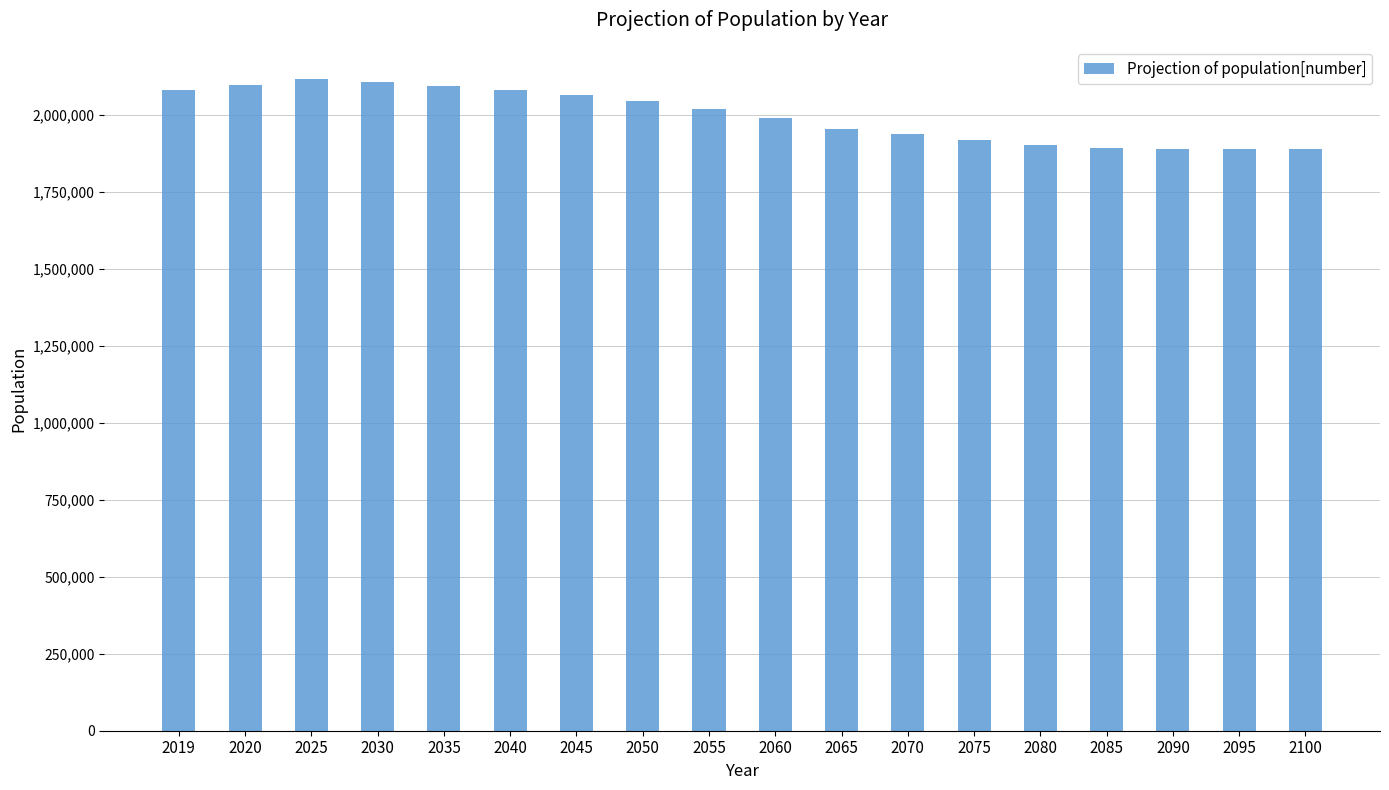

How many values are below 2017464?

9